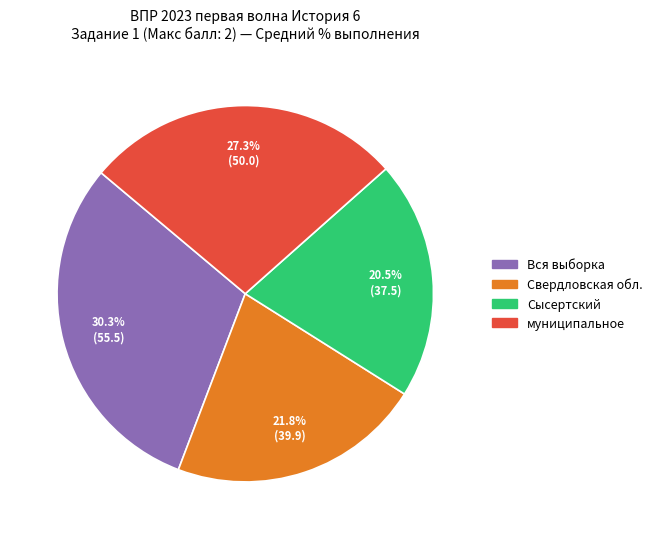

To the nearest percent, what portion does Свердловская обл. represent?

22%